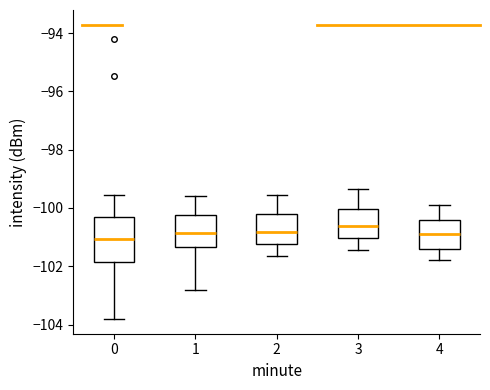

Comparing the boxes themselves (not the whiskers), which one is the tallest?

0